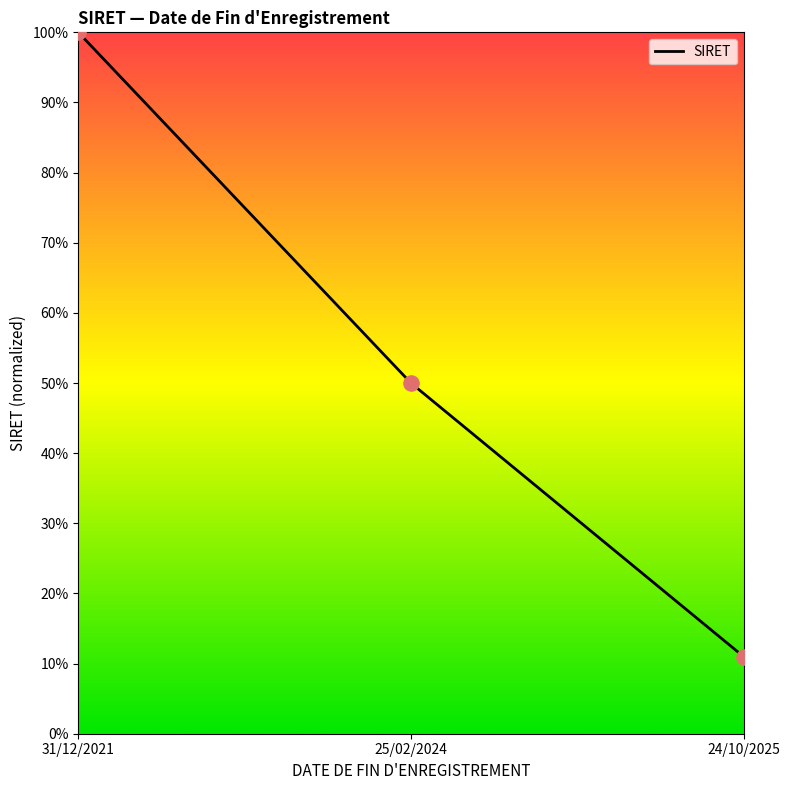

Which has a higher value, 31/12/2021 or 24/10/2025?

31/12/2021